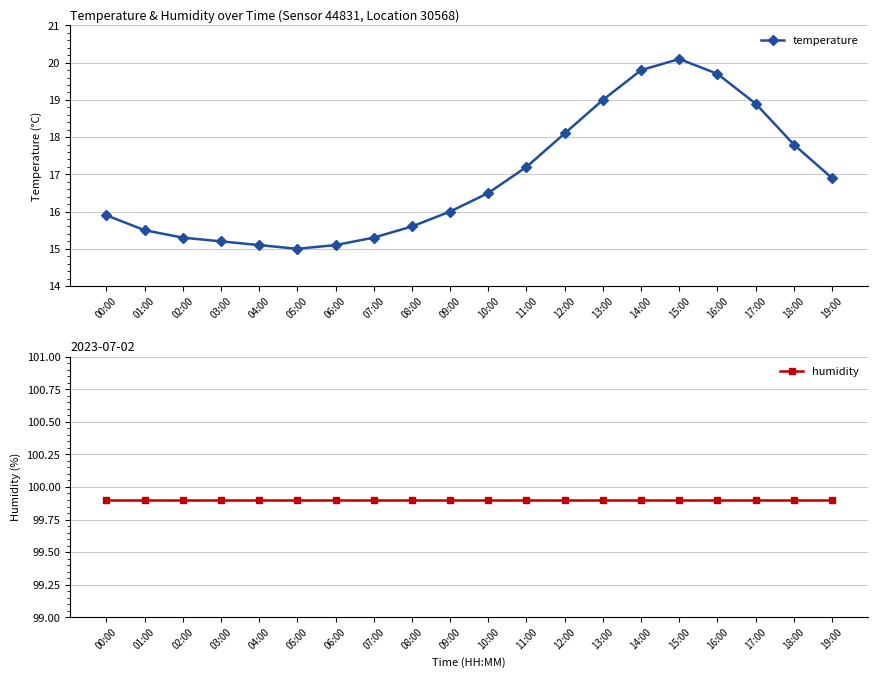

What is the label of the 4th point from the left?

03:00